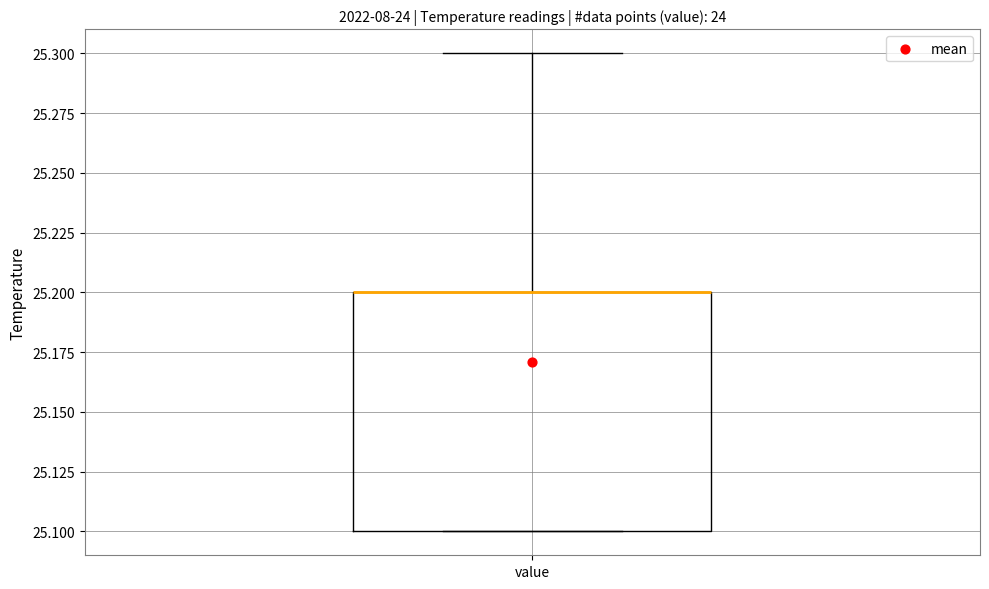

Transcribe this box plot: give where the median line is, the range the box spans, and where the two whiskers end, as read against the y-axis. The values are not printed on the chart, so give them approximately, as read against the axis.

median 25.2 (drawn on the box's upper edge), box 25.1 to 25.2, whiskers 25.1 to 25.3